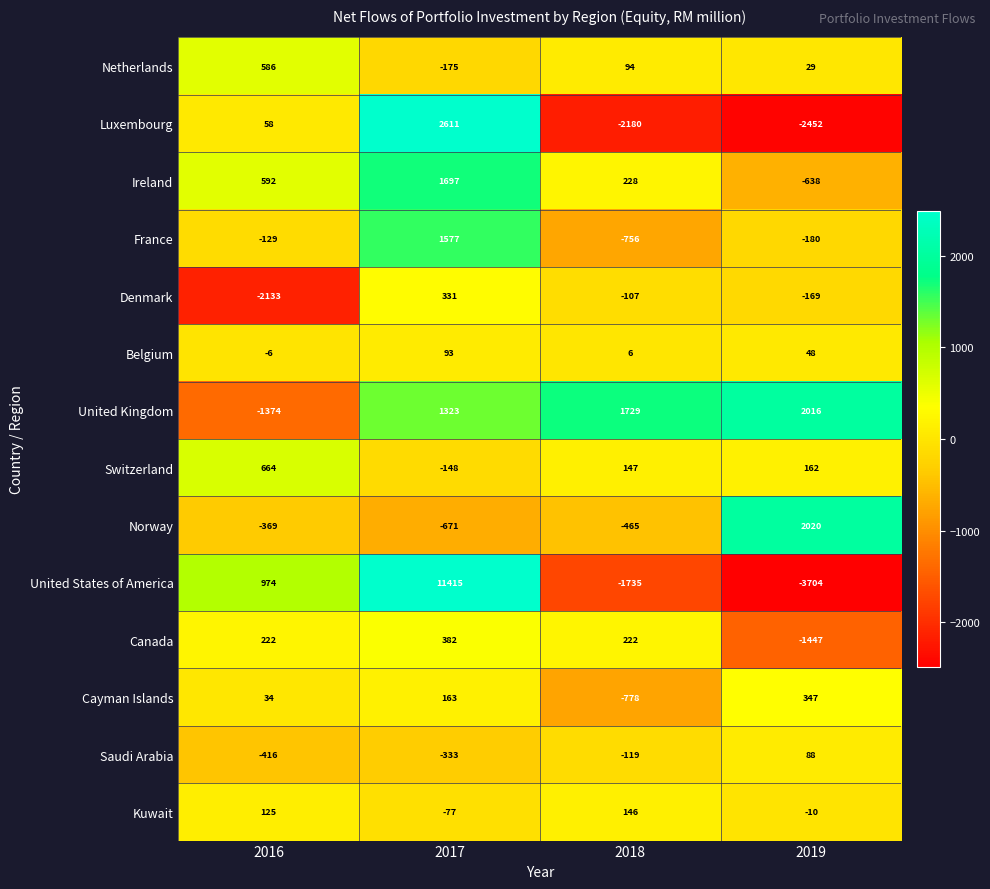

Rank the series by their maximum value, from lowest to highest.

Saudi Arabia, Belgium, Kuwait, Denmark, Cayman Islands, Canada, Netherlands, Switzerland, France, Ireland, United Kingdom, Norway, Luxembourg, United States of America